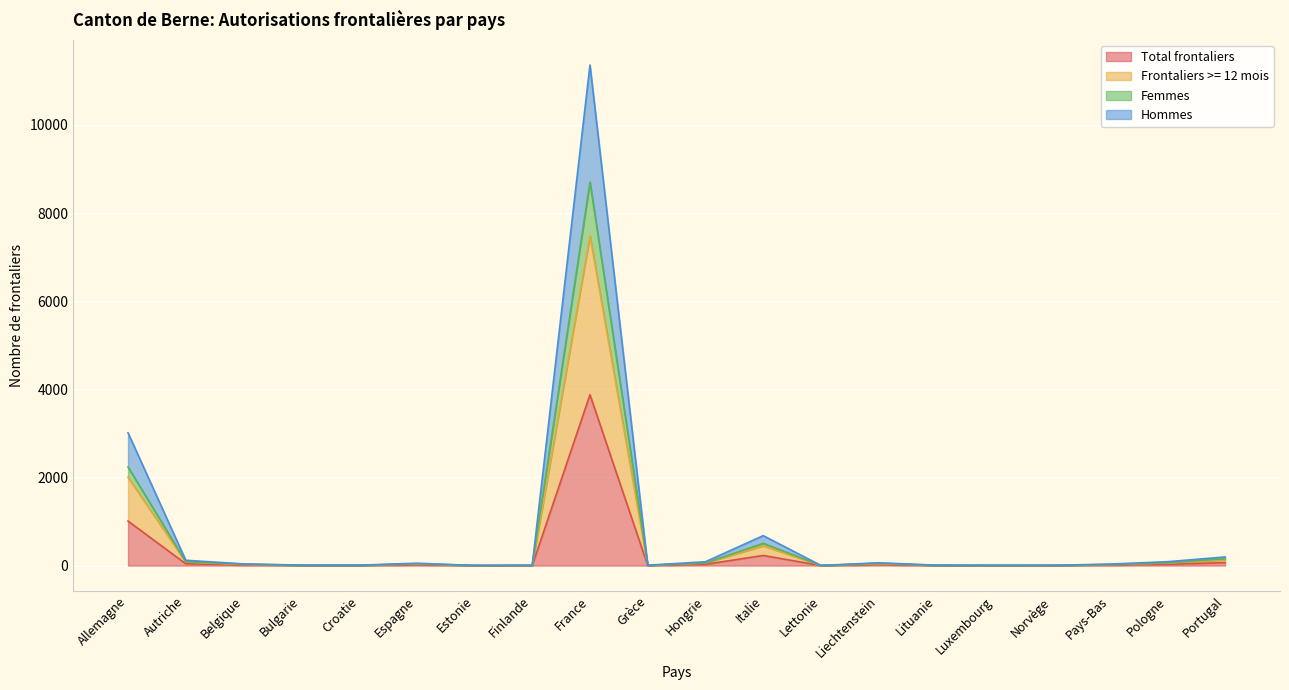

Reading left to right, list all the values displayed in this chart.

Total frontaliers: 1010	41	13	4	3	18	1	2	3879	3	29	230	1	22	3	2	2	12	30	67
Frontaliers >= 12 mois: 2004	80	25	7	6	36	2	4	7481	6	58	450	2	42	6	4	4	22	58	129
Femmes: 2237	87	33	7	7	42	2	6	8706	6	59	504	2	51	6	4	5	23	65	156
Hommes: 3014	121	38	11	9	54	3	6	11360	9	87	680	3	64	9	6	6	34	88	196